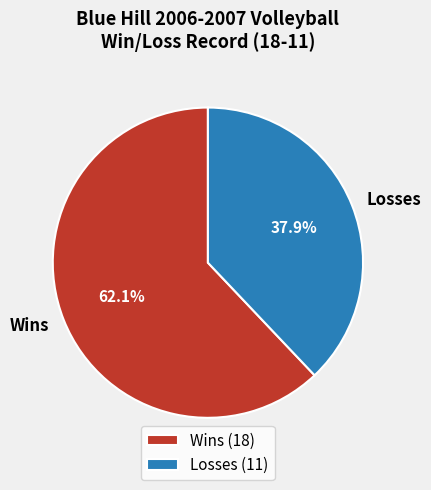

Between Losses and Wins, which is larger?

Wins